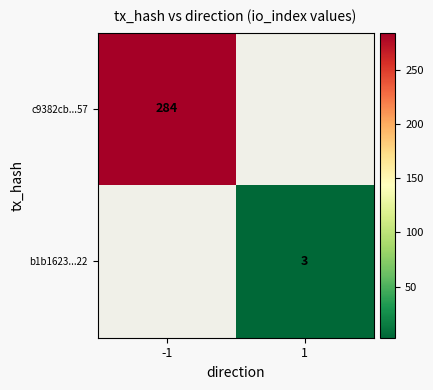

True or false: c9382cb...57 has a value of 173 at -1.

False